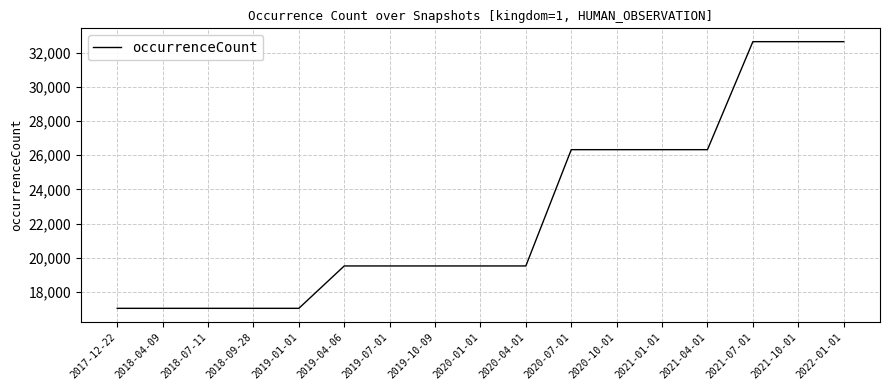

What position from the right is 2022-01-01?

1